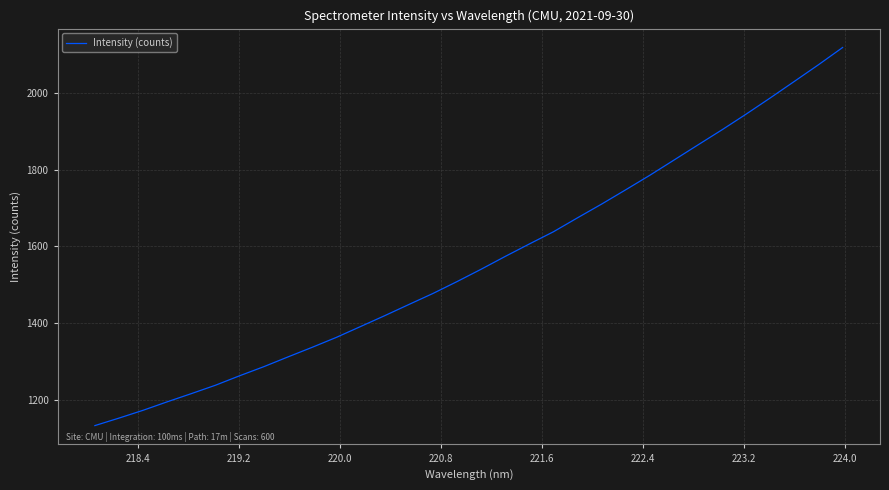

Reading left to right, extract all data points from this chart.

1133.3	1152.9	1173.2	1195.3	1216.7	1238.6	1263.2	1286.8	1312.2	1337.2	1363.0	1391.2	1419.4	1448.5	1477.3	1508.3	1540.4	1573.8	1606.3	1638.1	1674.5	1710.2	1747.5	1785.3	1824.8	1864.5	1903.9	1944.7	1986.9	2029.9	2073.3	2118.1